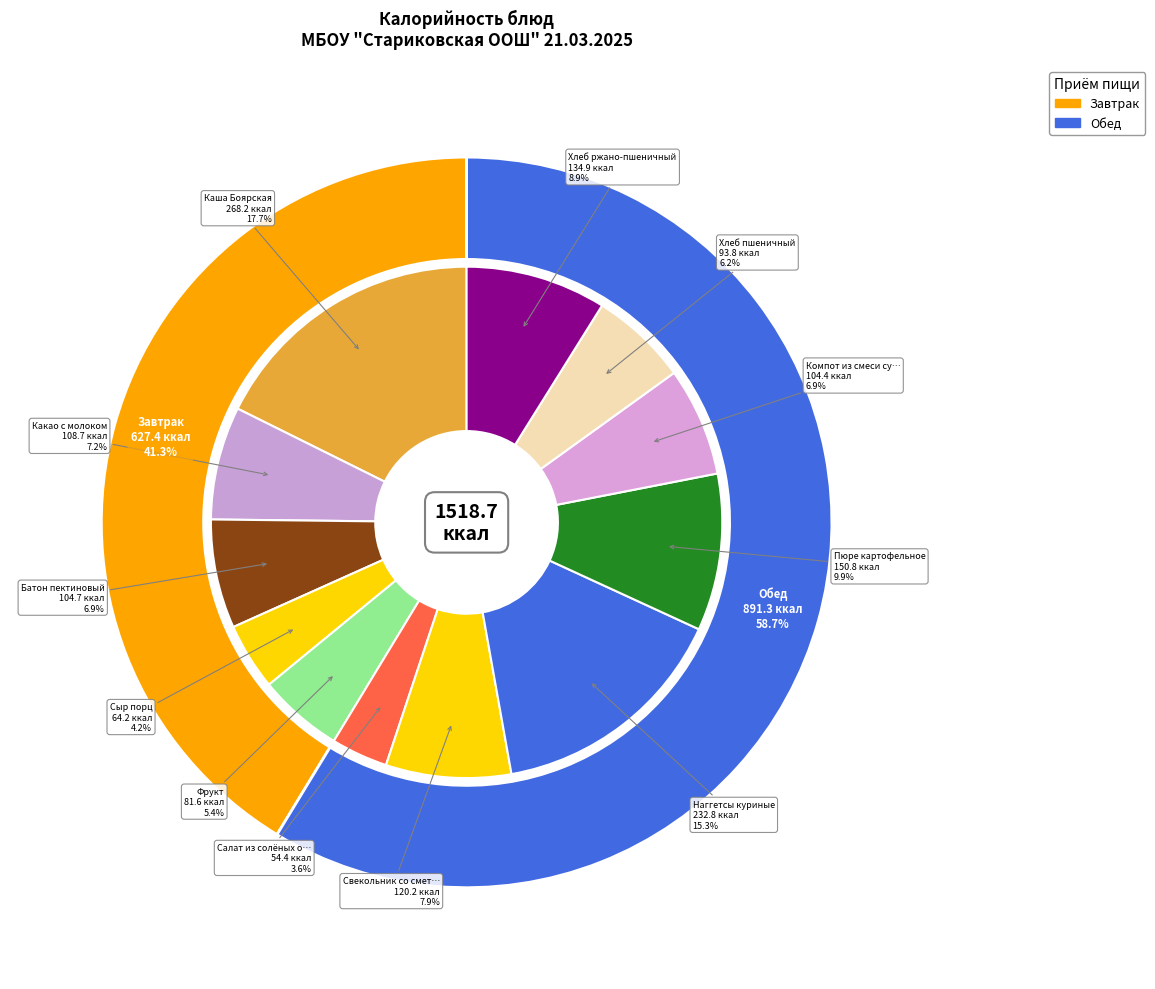

Approximately how many times larger is the value at Салат из солёных огурцов с луком compared to Фрукт?

0.7